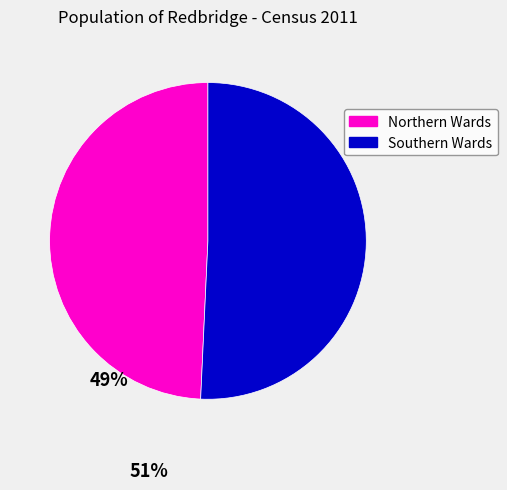

Approximately how many times larger is the value at Northern Wards compared to Southern Wards?

1.0